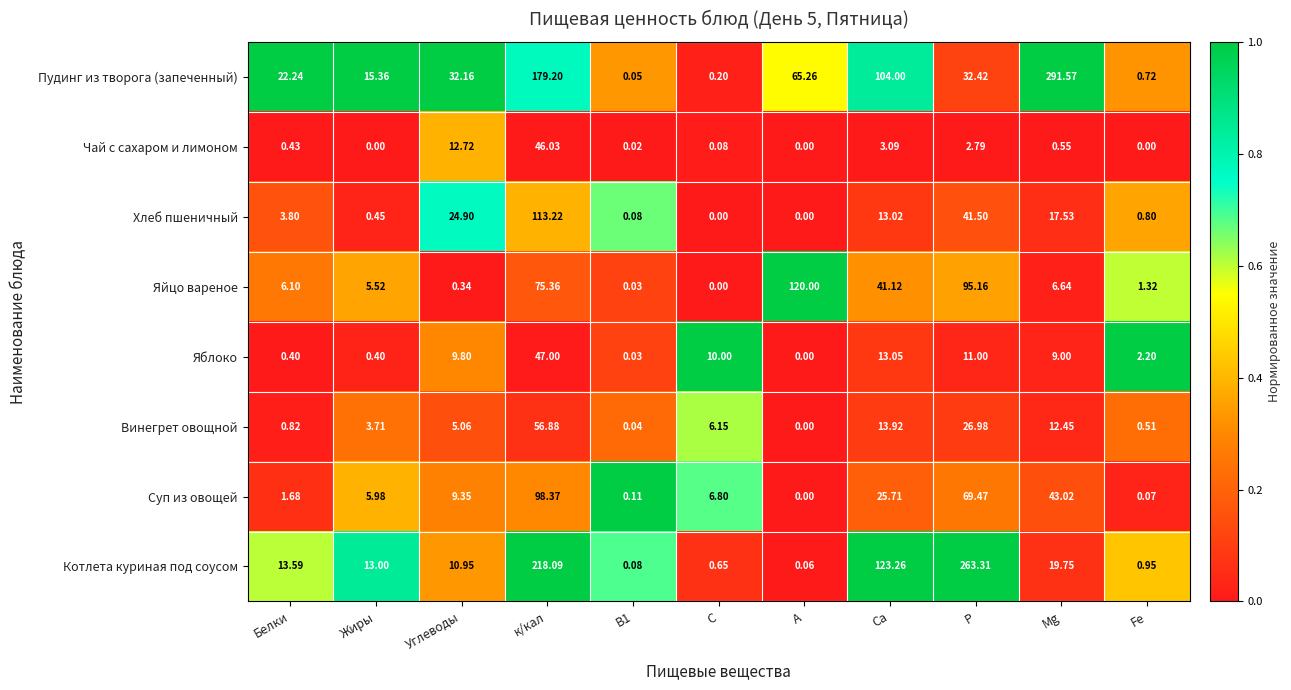

Which series has the largest total across all categories?

Пудинг из творога (запеченный)